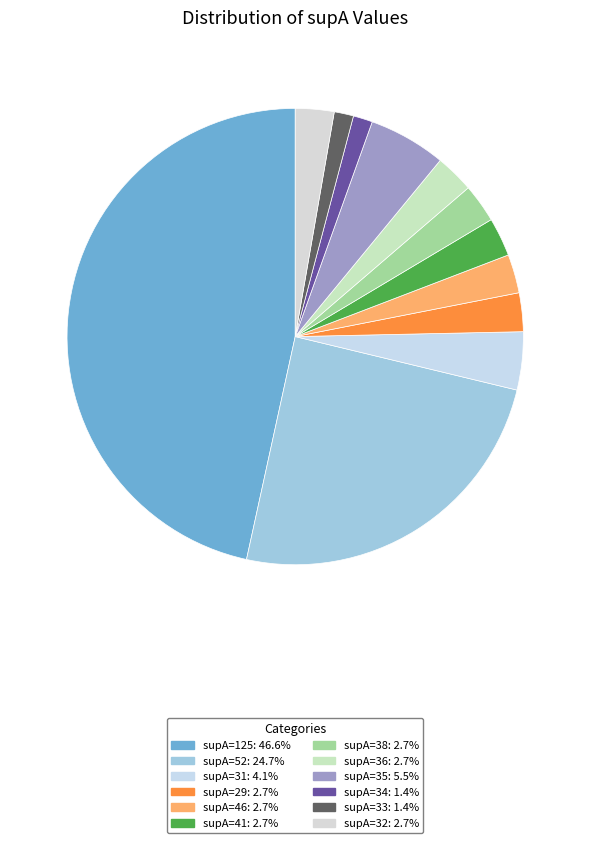

Is there a majority slice in this chart?

No